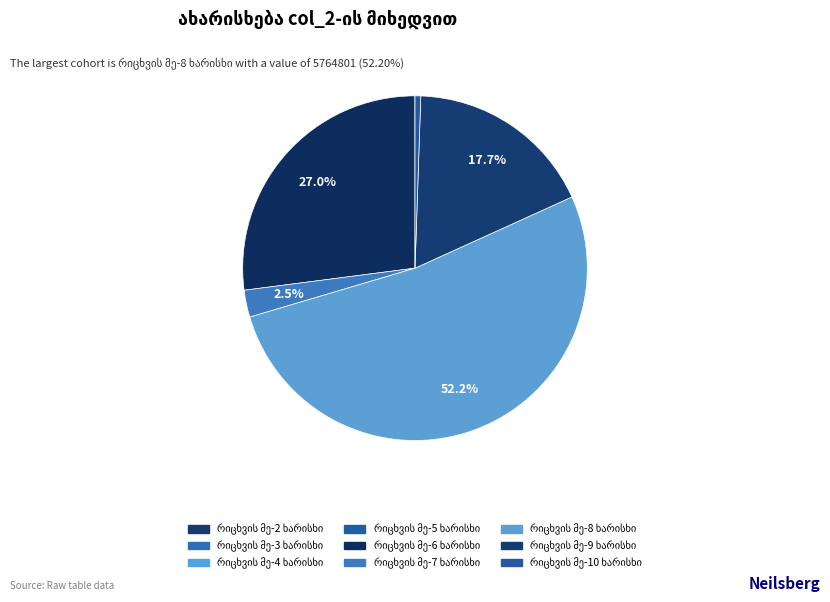

How many segments does this pie chart have?

9